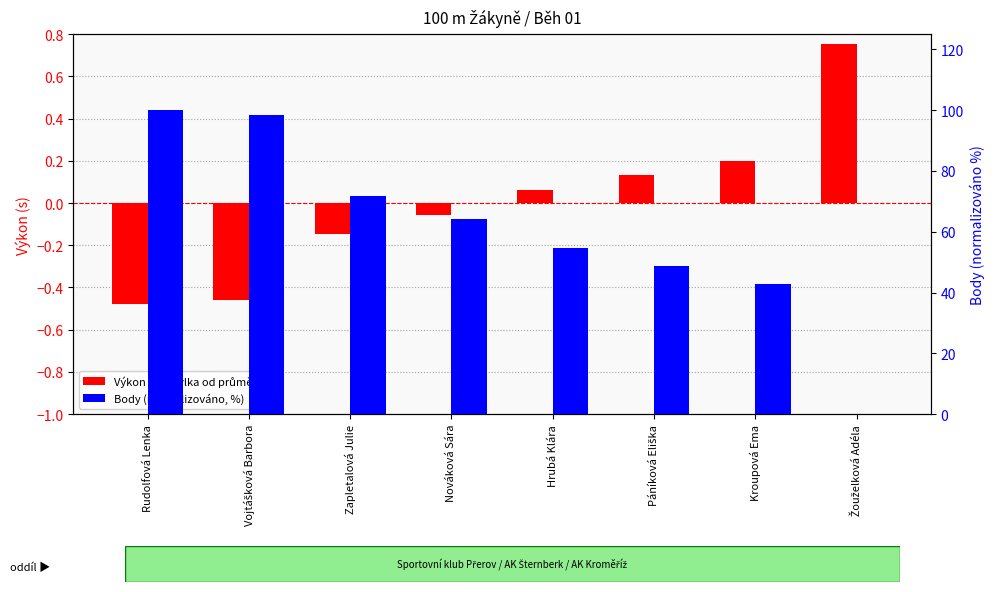

What is the difference between the second highest and minimum values in the Výkon (odchylka od průměru) series?

0.7